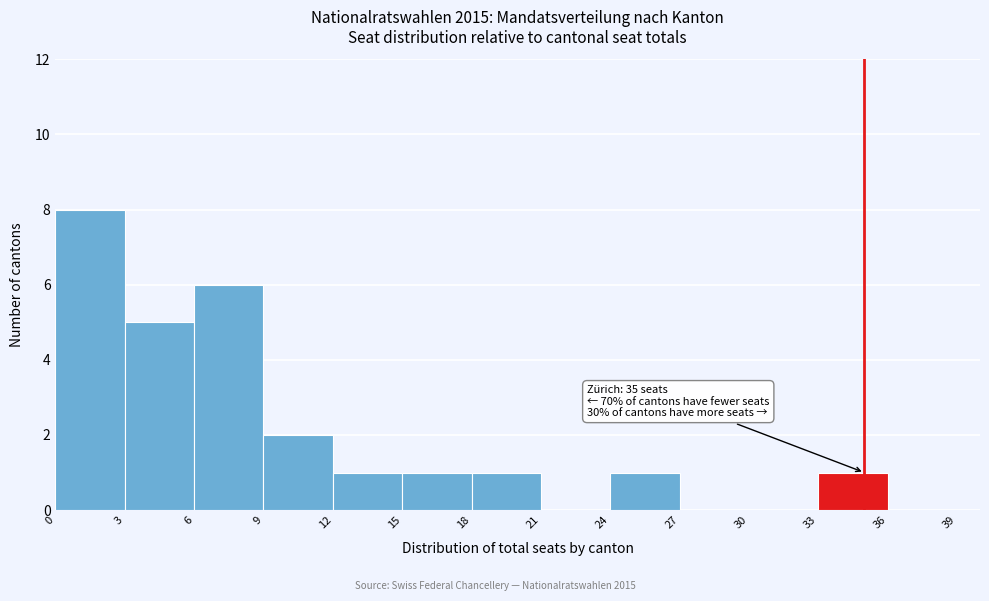

Over which range of the x-axis is the bar tallest?

0 to 3